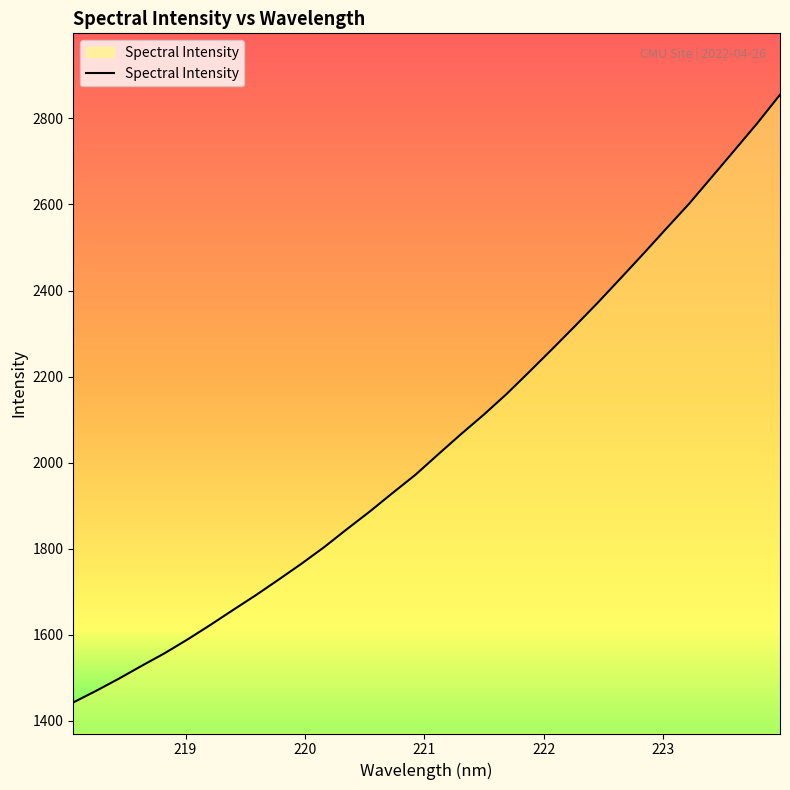

What is the difference between the maximum and minimum values?

1412.2